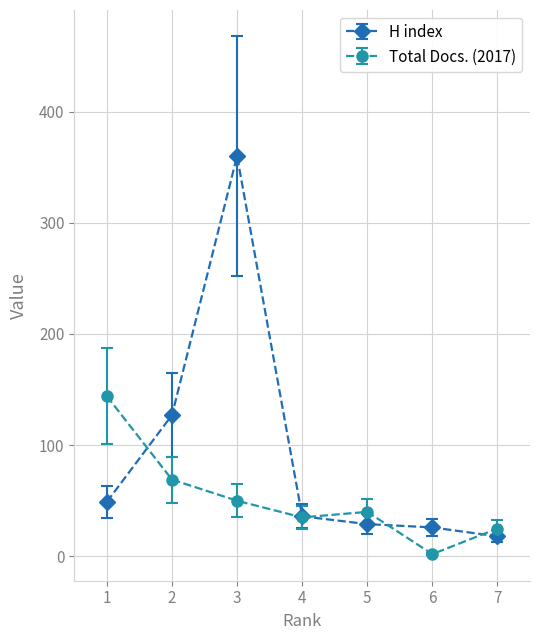

Is the value of H index at 1 greater than the value of Total Docs. (2017) at 1?

No